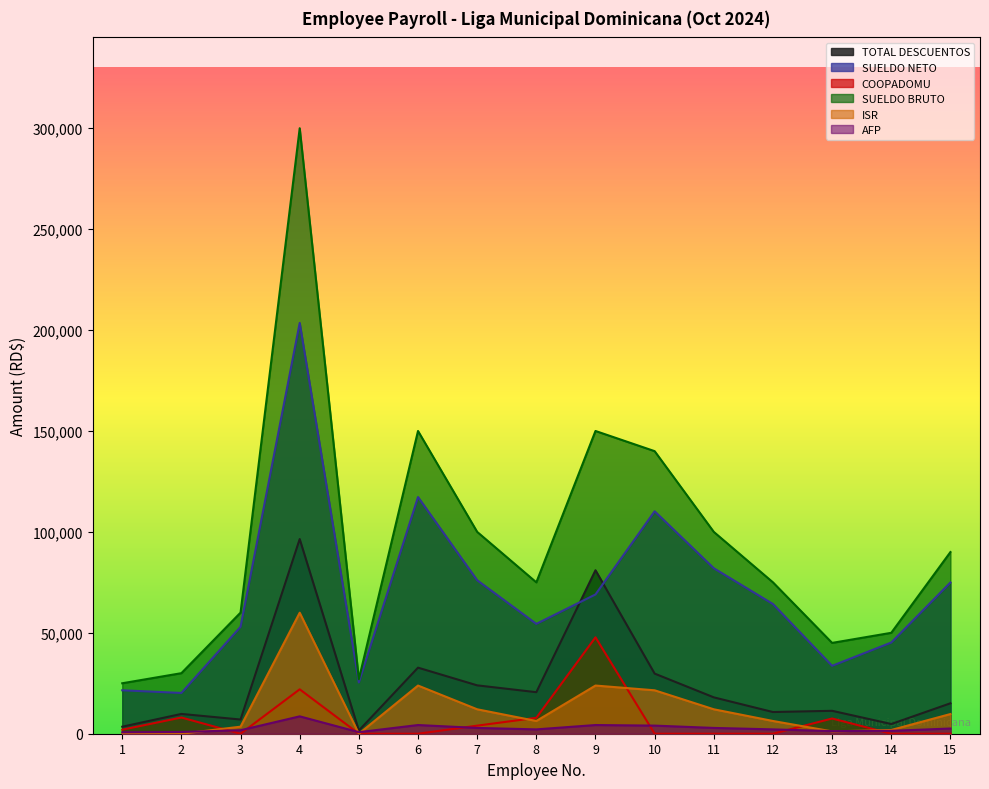

True or false: SUELDO NETO and COOPADOMU intersect in this chart.

False